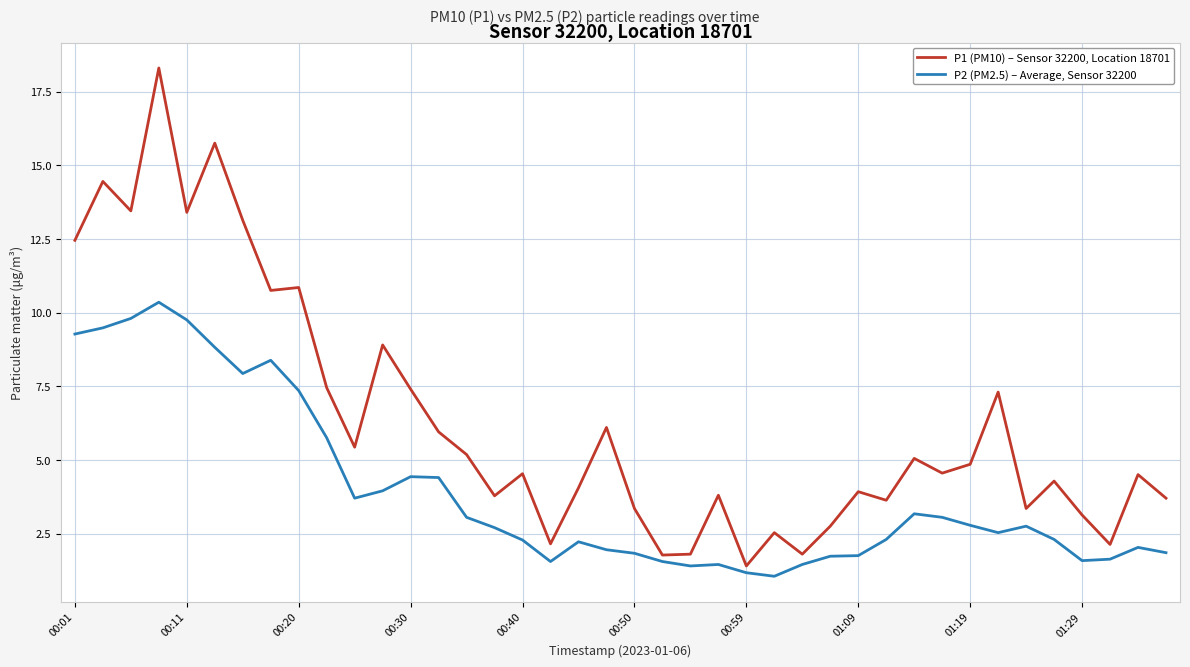

Which series has the widest spread of values?

P1 (PM10) – Sensor 32200, Location 18701